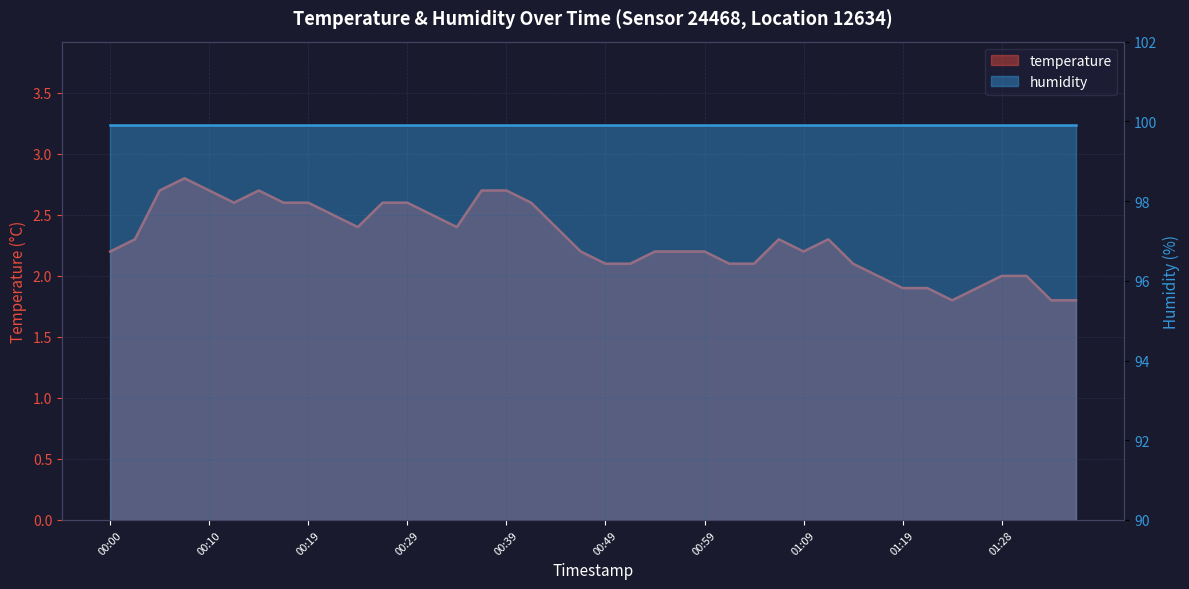

Where is the first local minimum?

00:12